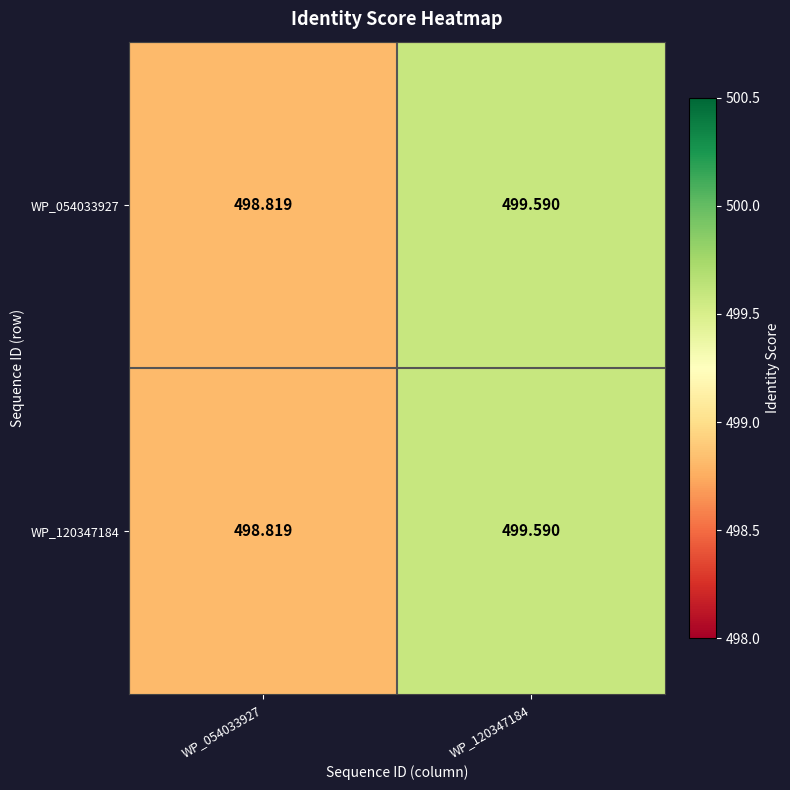

Is the value of WP_120347184 at WP_120347184 greater than the value of WP_054033927 at WP_054033927?

Yes